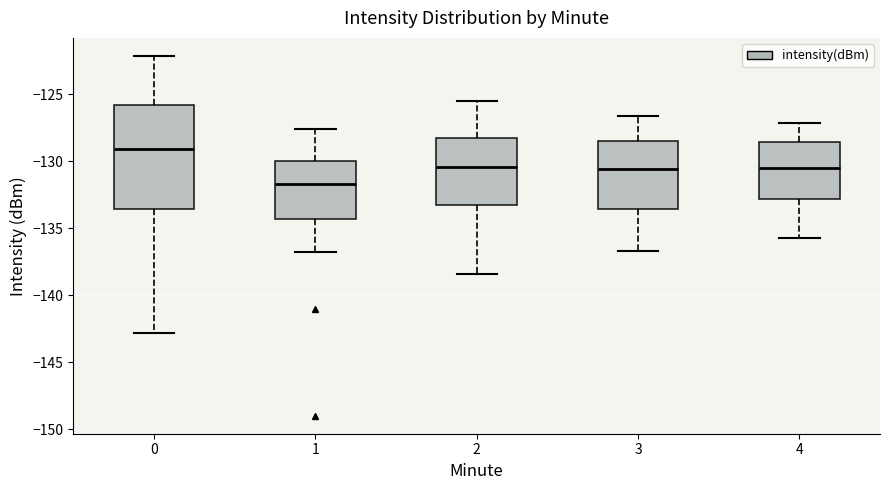

Comparing the boxes themselves (not the whiskers), which one is the tallest?

0